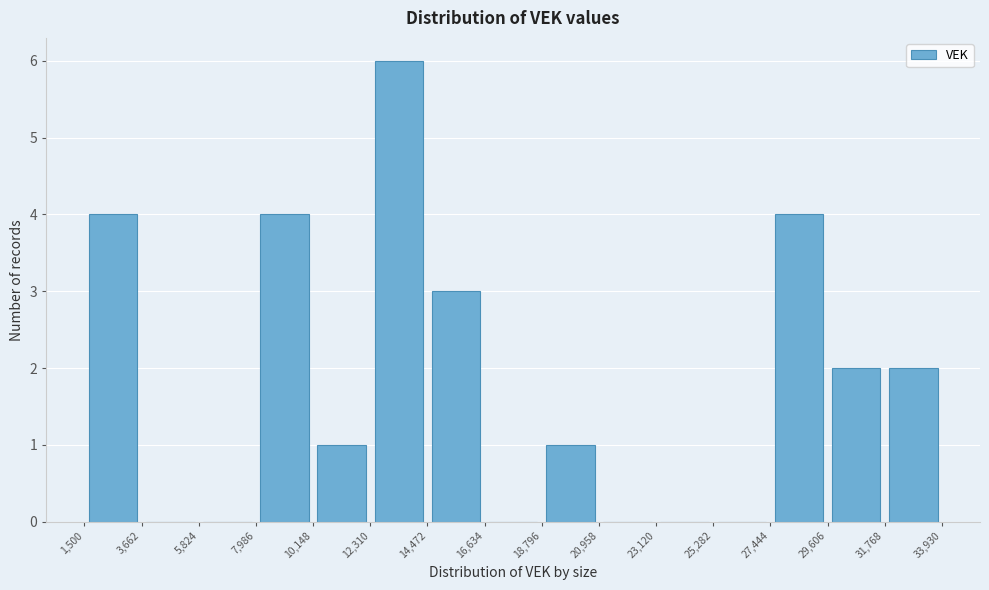

Reading left to right, list every bar in this chart as the range it spans on the x-axis followed by its height. The values are not printed on the chart, so give them approximately, as read against the axis.

1,500 to 3,662: 4
3,662 to 5,824: 0
5,824 to 7,986: 0
7,986 to 10,148: 4
10,148 to 12,310: 1
12,310 to 14,472: 6
14,472 to 16,634: 3
16,634 to 18,796: 0
18,796 to 20,958: 1
20,958 to 23,120: 0
23,120 to 25,282: 0
25,282 to 27,444: 0
27,444 to 29,606: 4
29,606 to 31,768: 2
31,768 to 33,930: 2